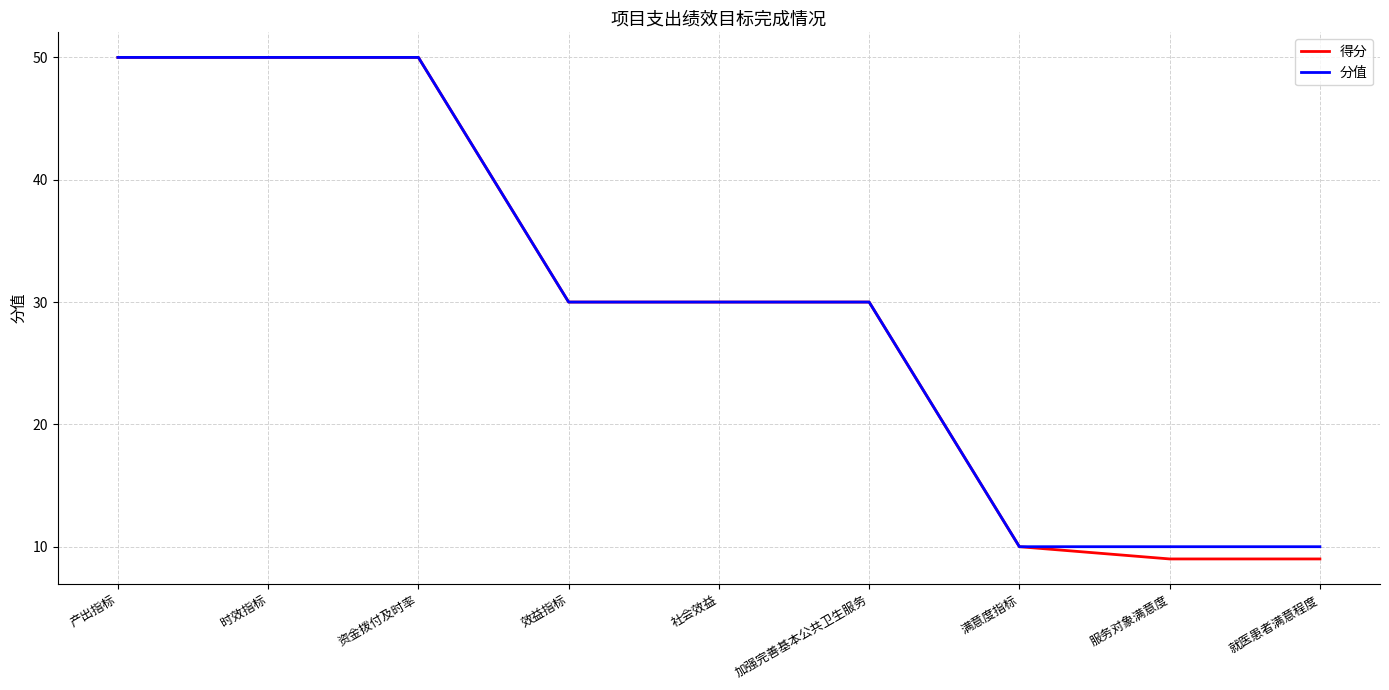

What is the total value across all series at 就医患者满意程度?

19